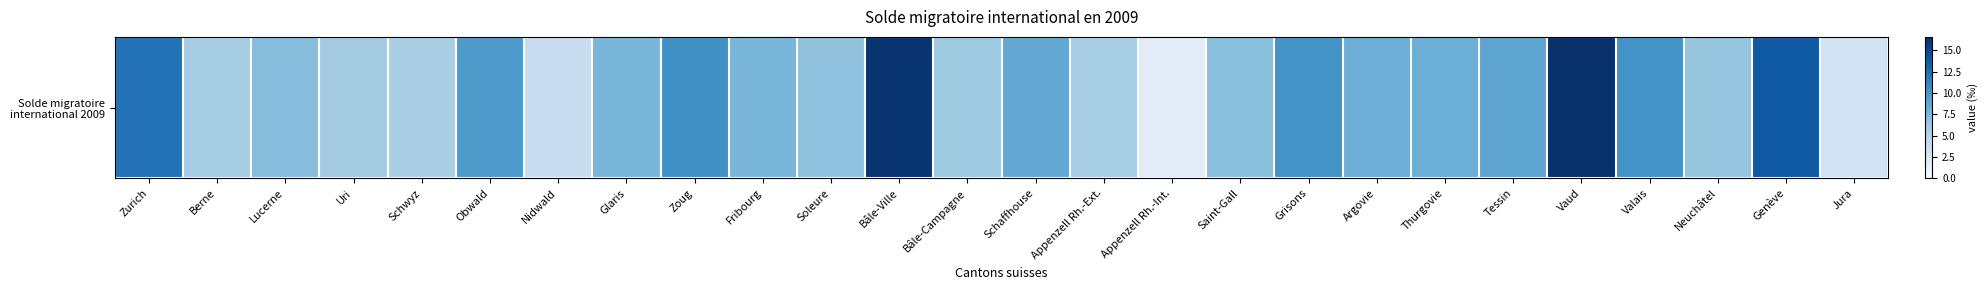

How many values exceed 7?

16